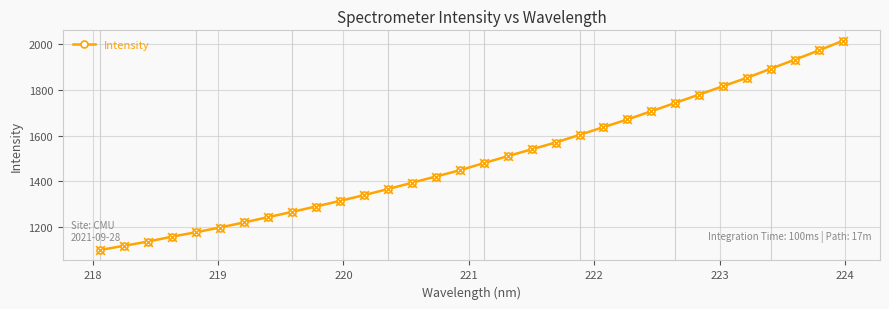

True or false: the data has more than 2 interior local peaks.

False